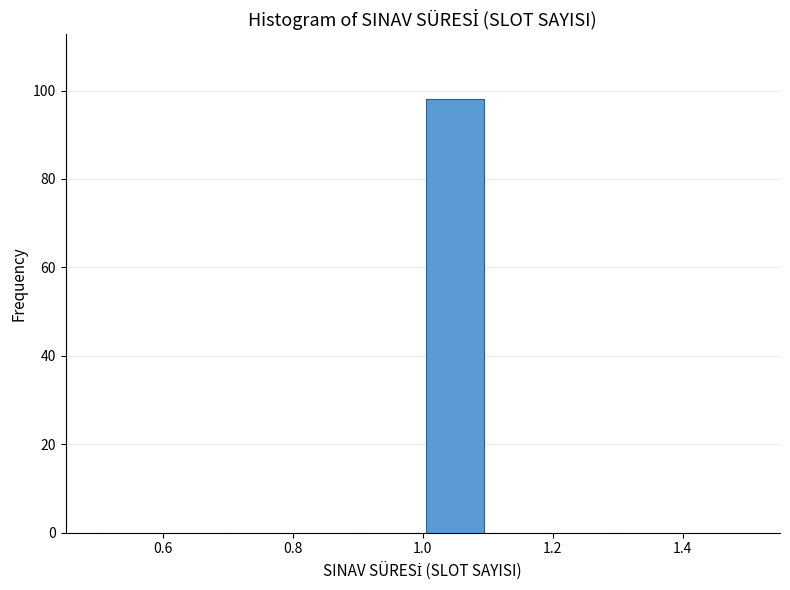

Reading left to right, list every bar in this chart as the range it spans on the x-axis followed by its height. The values are not printed on the chart, so give them approximately, as read against the axis.

0.5 to 0.6: 0
0.6 to 0.7: 0
0.7 to 0.8: 0
0.8 to 0.9: 0
0.9 to 1.0: 0
1.0 to 1.1: 98
1.1 to 1.2: 0
1.2 to 1.3: 0
1.3 to 1.4: 0
1.4 to 1.5: 0